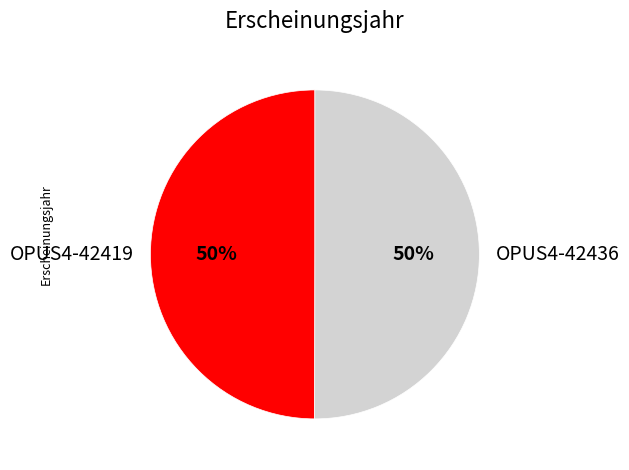

Approximately how many times larger is the value at OPUS4-42419 compared to OPUS4-42436?

1.0